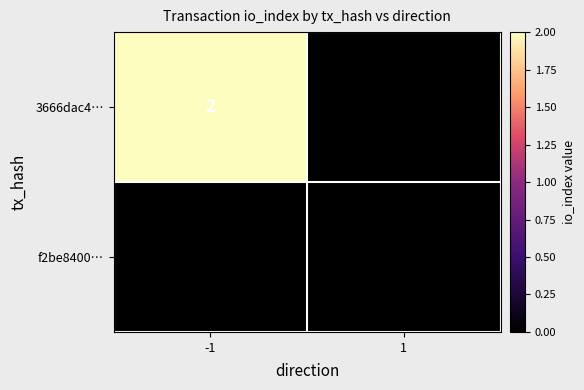

True or false: 3666dac4… has a value of 2 at -1.

True